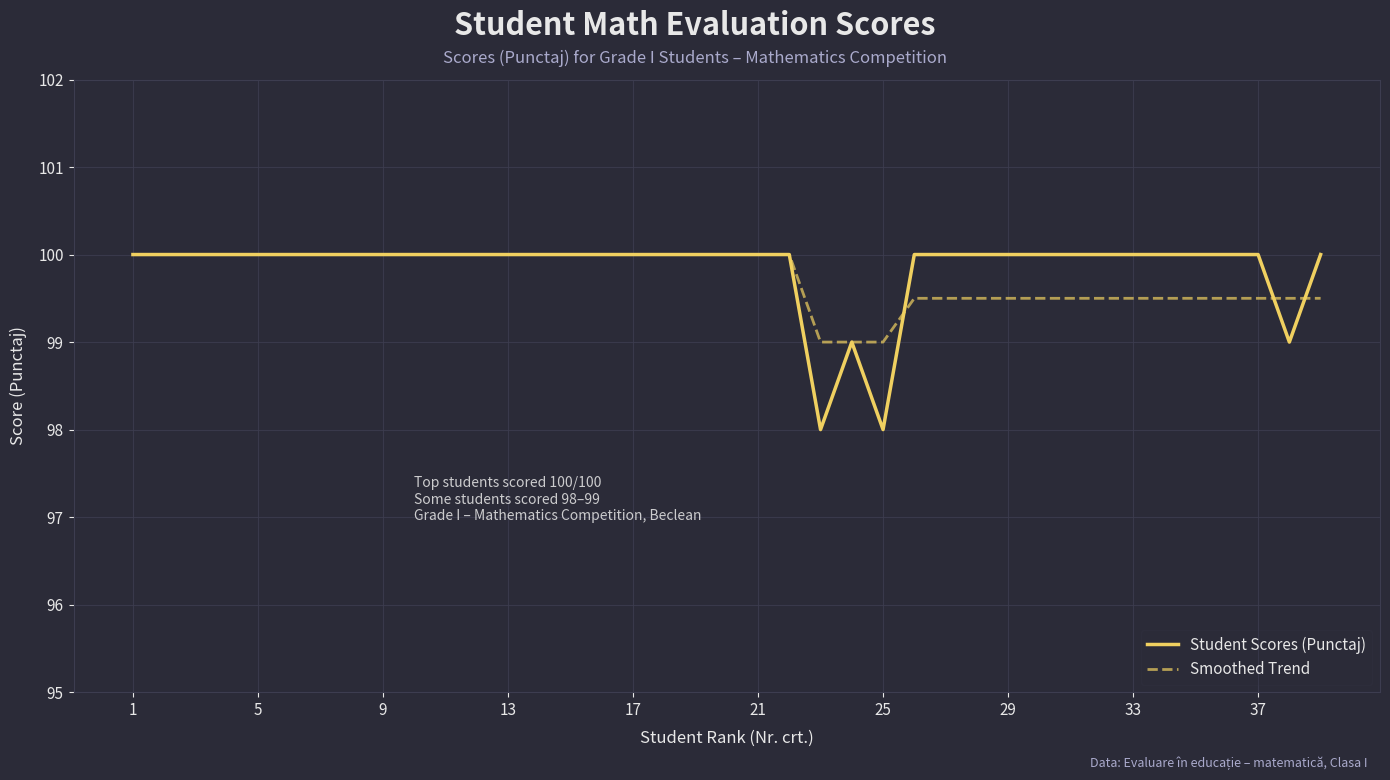

What is the highest value of the Student Scores (Punctaj) series?

100.0